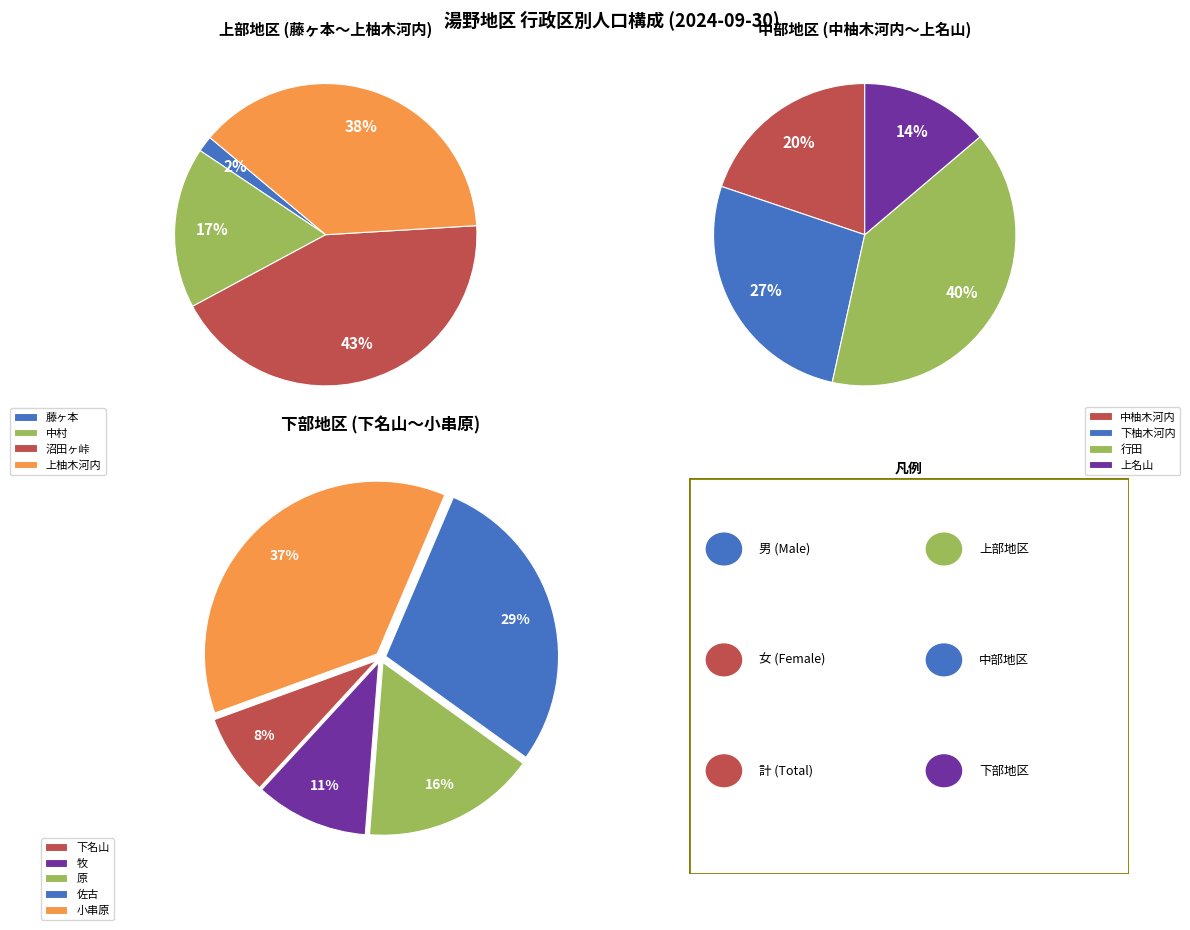

What is the largest slice in the pie chart?

小串原